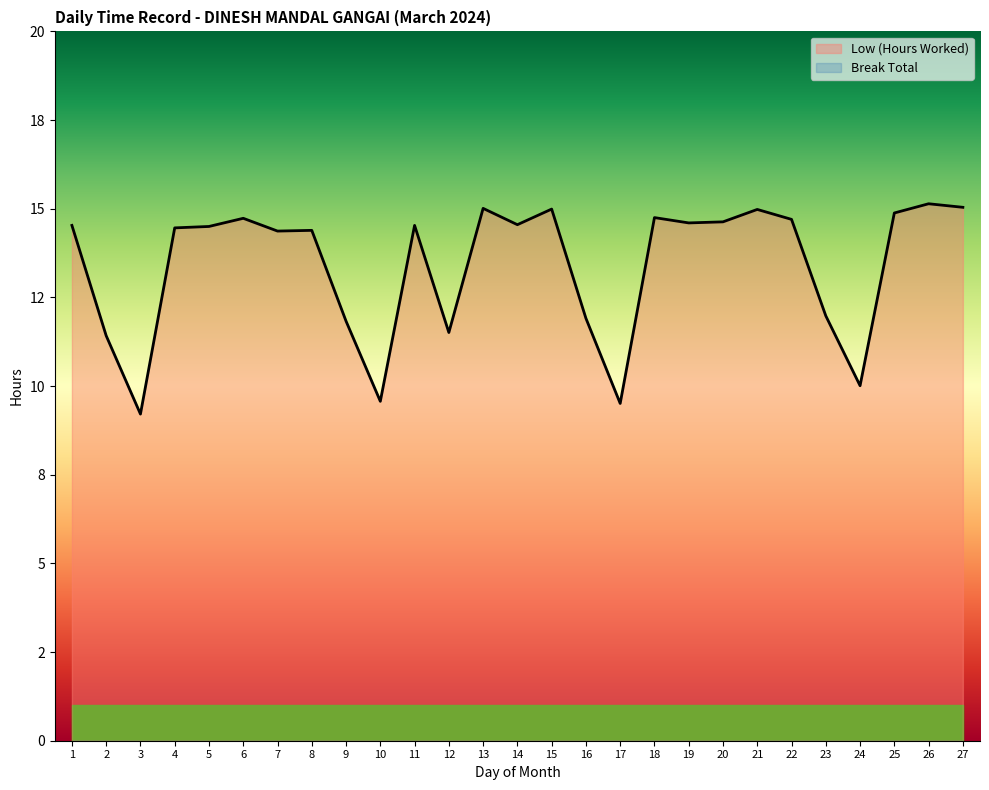

How many lines are shown in the chart?

1